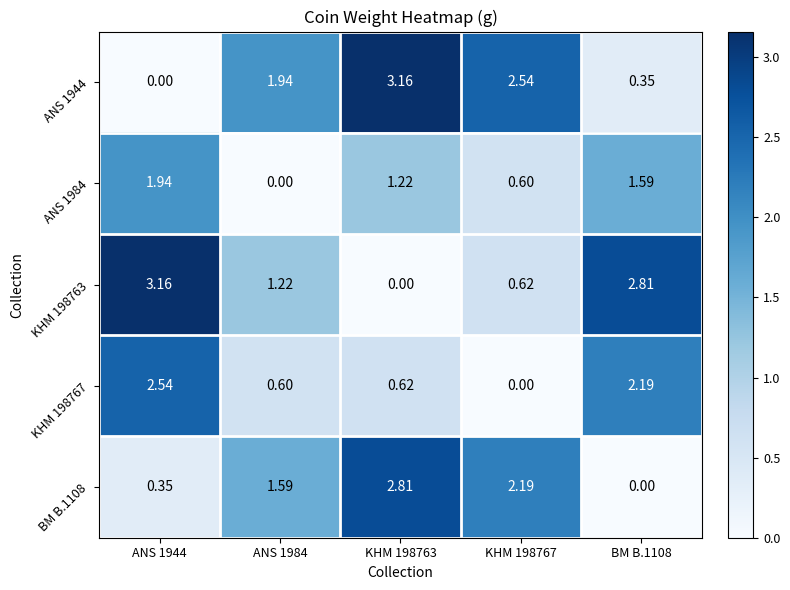

How many data points does each series have?

5